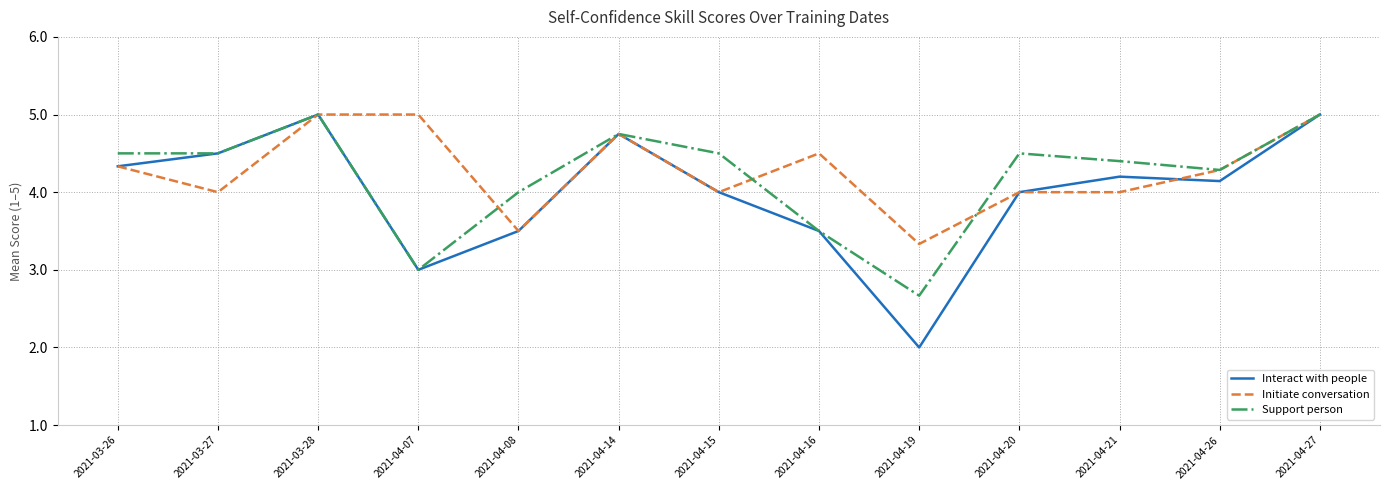

Which category has the lowest value in the Support person series?

2021-04-19